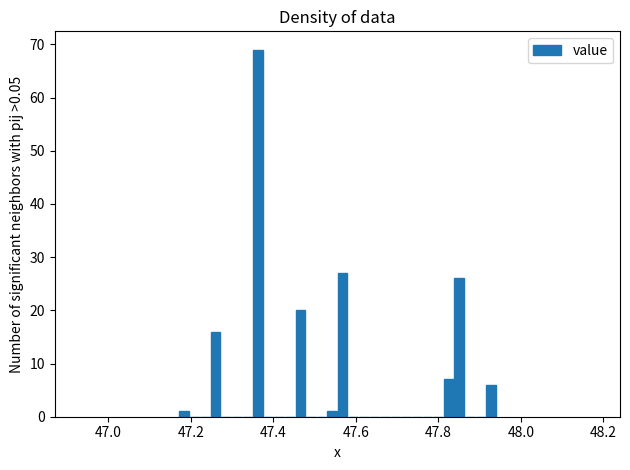

Read against the x-axis, roughly where is the centre of the tallest bar?

47.36